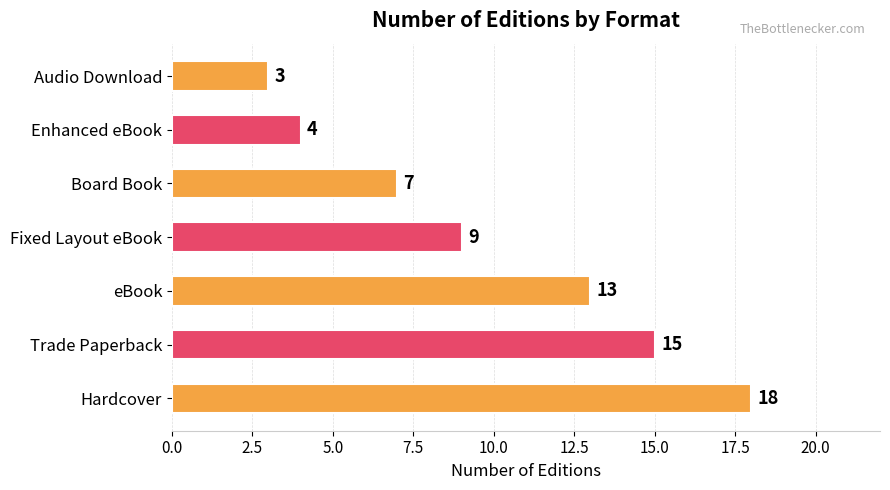

True or false: the data shows 3 at Audio Download.

True